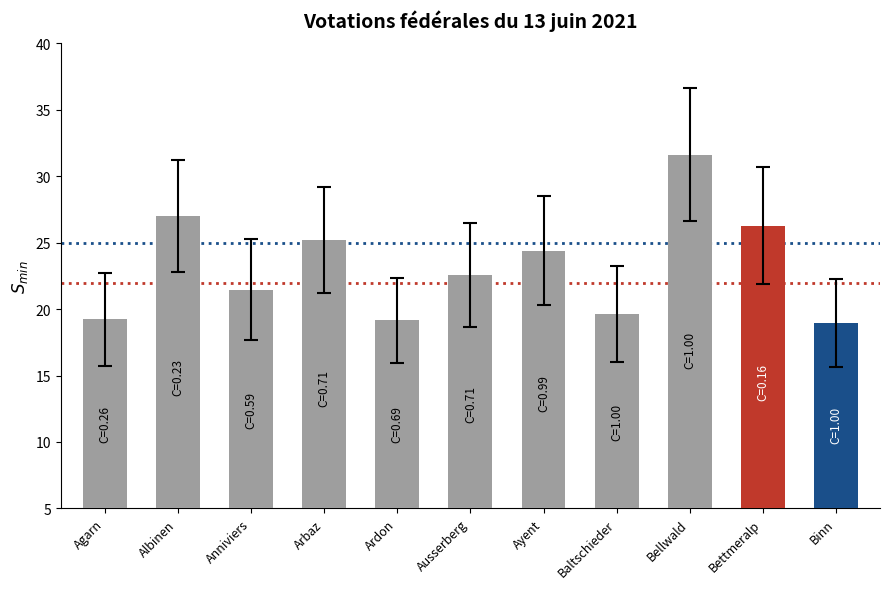

What is the minimum value shown in the chart?

19.0